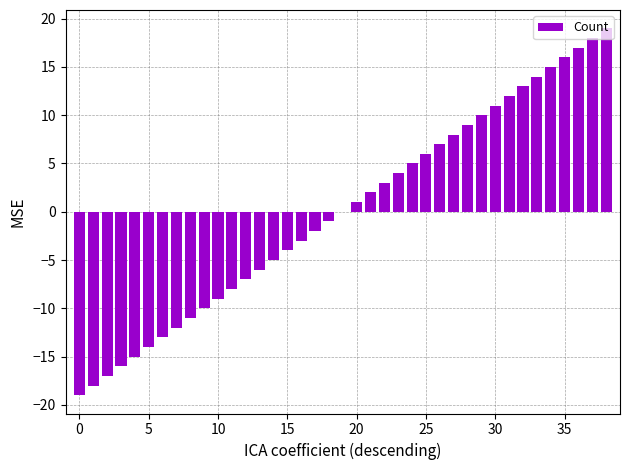

What is the greatest value displayed?

19